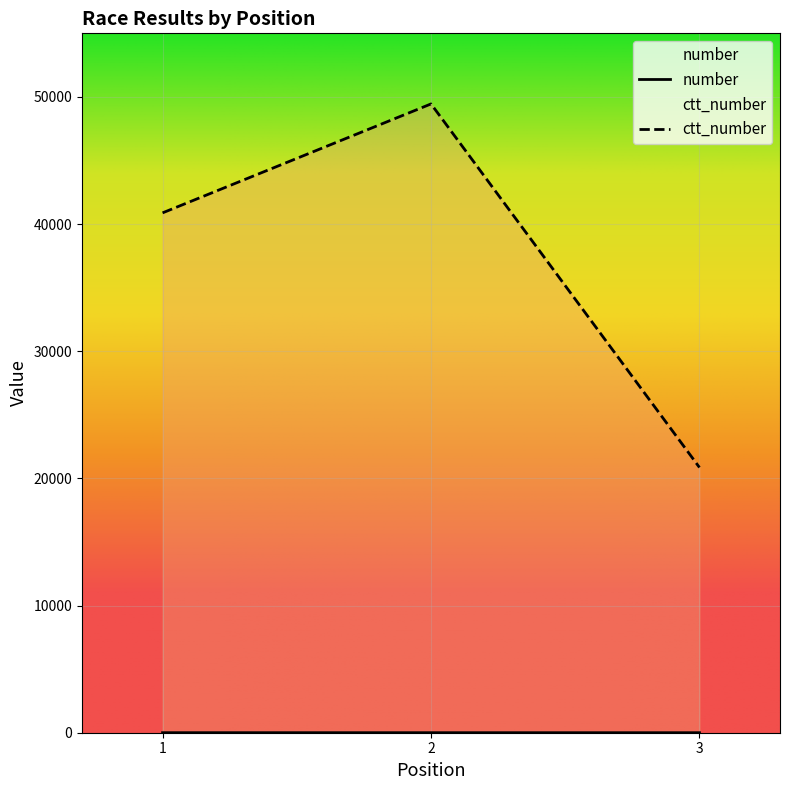

How many lines are shown in the chart?

2